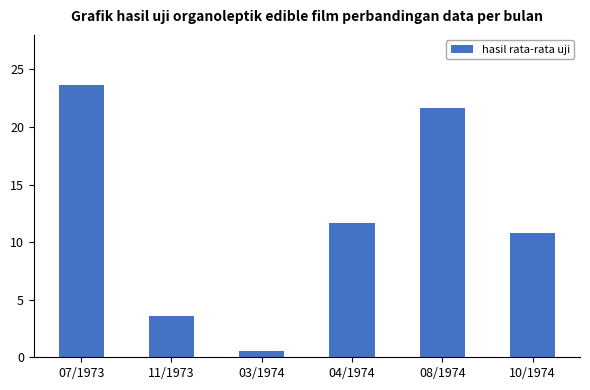

How many data points are less than 11?

3